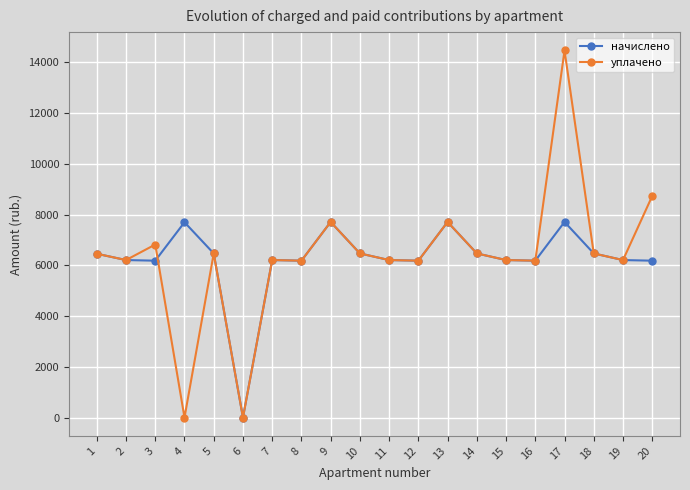

What is the greatest value displayed?

14474.5